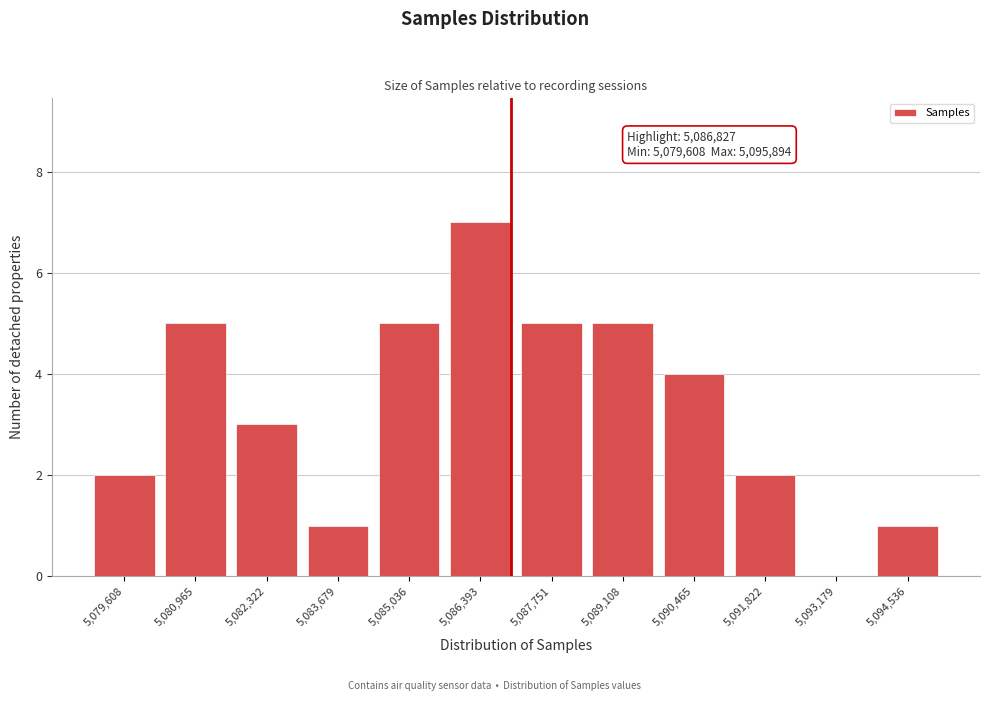

Reading right to left, extract all data points from this chart.

5,094,536=1	5,093,179=0	5,091,822=2	5,090,465=4	5,089,108=5	5,087,751=5	5,086,393=7	5,085,036=5	5,083,679=1	5,082,322=3	5,080,965=5	5,079,608=2